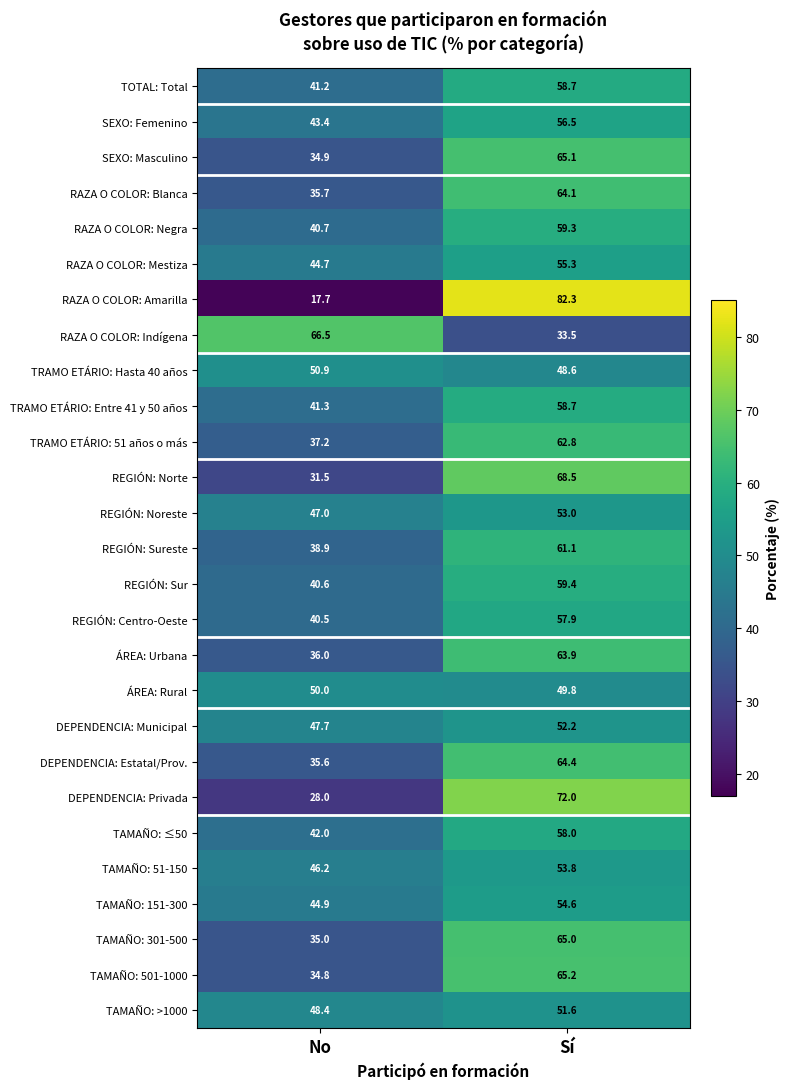

What is the maximum value shown in the chart?

82.3